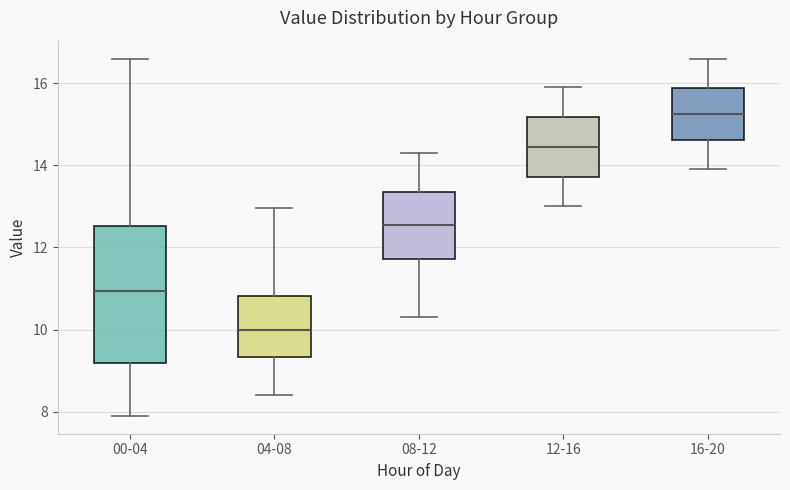

Reading left to right, read every box against the y-axis: the position of its median line, the range the box covers, and the ends of its whiskers. The values are not printed on the chart, so give them approximately, as read against the axis.

00-04: median 11.0, box 9.2 to 12.6, whiskers 8.0 to 16.6
04-08: median 10.0, box 9.4 to 10.8, whiskers 8.4 to 13.0
08-12: median 12.6, box 11.8 to 13.4, whiskers 10.4 to 14.4
12-16: median 14.4, box 13.8 to 15.2, whiskers 13.0 to 16.0
16-20: median 15.2, box 14.6 to 15.8, whiskers 14.0 to 16.6